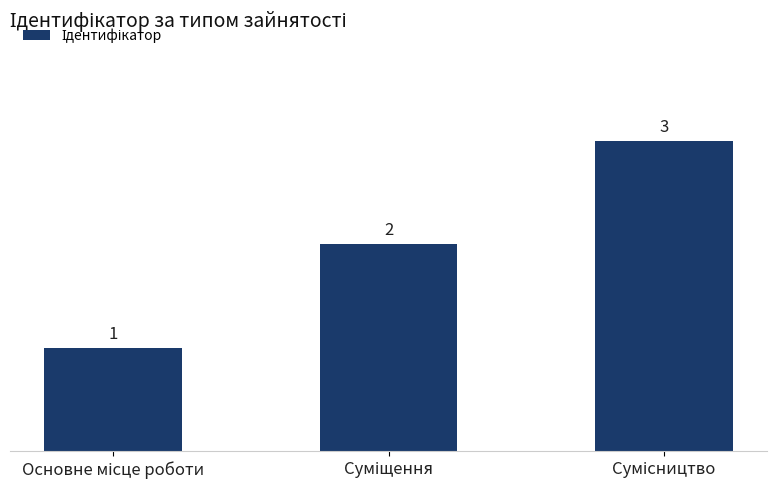

What is the value of the 1st bar from the left?

1